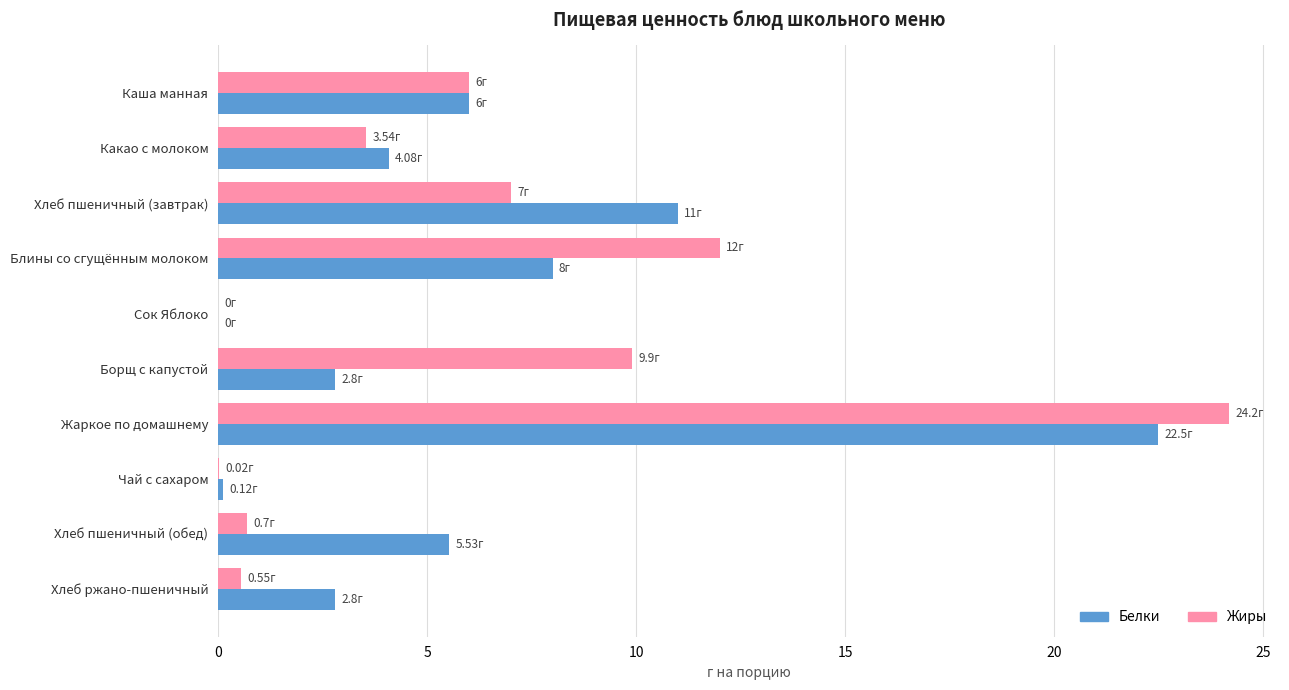

What is the total value across all series at Хлеб пшеничный (обед)?

6.2